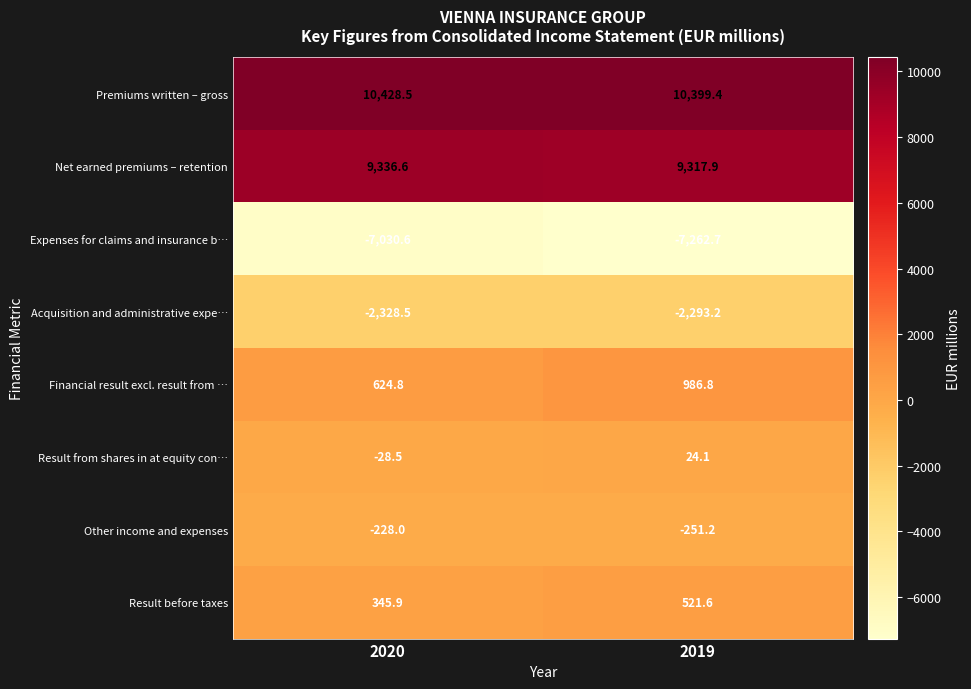

Reading right to left, extract all data points from this chart.

Premiums written – gross: 10399.4	10428.5
Net earned premiums – retention: 9317.9	9336.6
Expenses for claims and insurance b…: -7262.7	-7030.6
Acquisition and administrative expe…: -2293.2	-2328.5
Financial result excl. result from …: 986.8	624.8
Result from shares in at equity con…: 24.1	-28.5
Other income and expenses: -251.2	-228.0
Result before taxes: 521.6	345.9